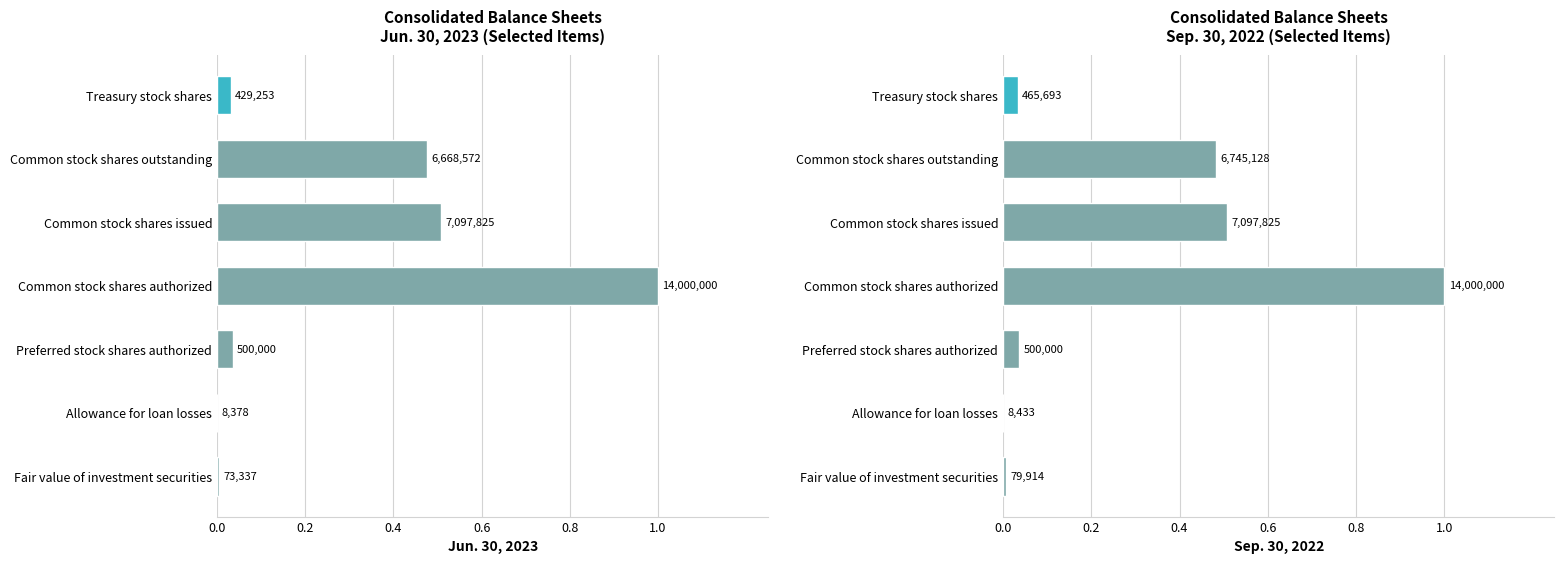

Which label corresponds to the smallest value in the chart?

Allowance for loan losses